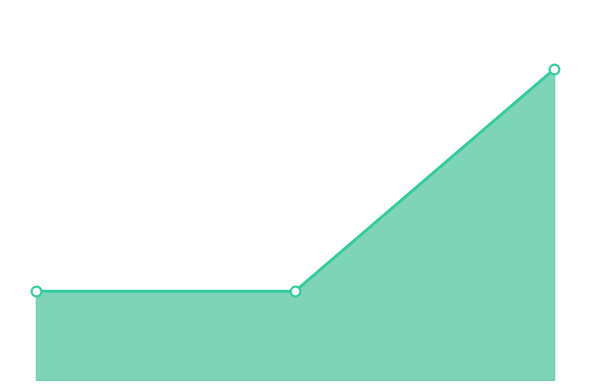

What is the greatest value displayed?

2011